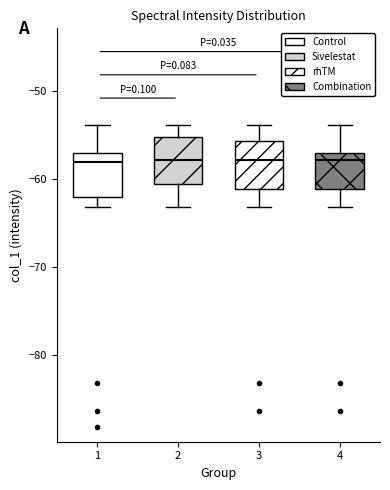

Where does the upper whisker of the box at x = 2 end on the y-axis? The values are not printed on the chart, so give them approximately, as read against the axis.

-54